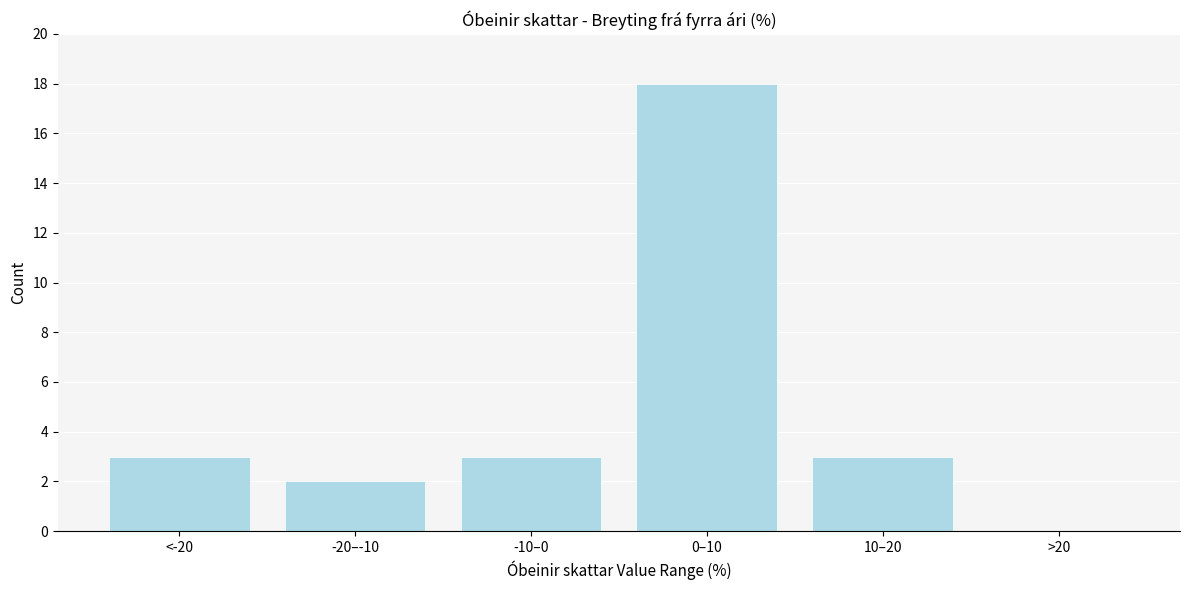

Reading left to right, what are all the values shown in this chart?

<-20=3	-20–-10=2	-10–0=3	0–10=18	10–20=3	>20=0